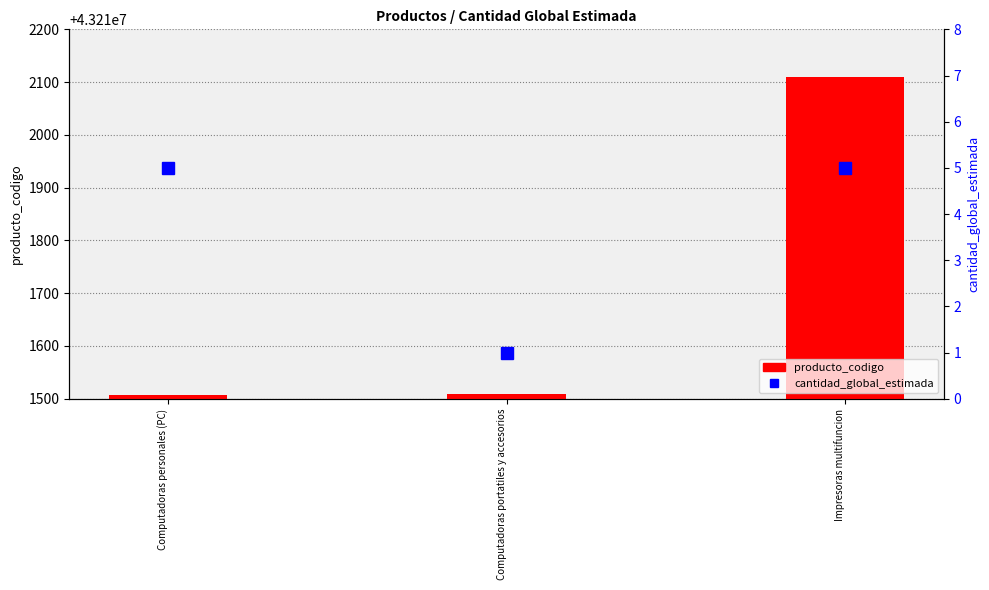

Does the chart contain any negative values?

No